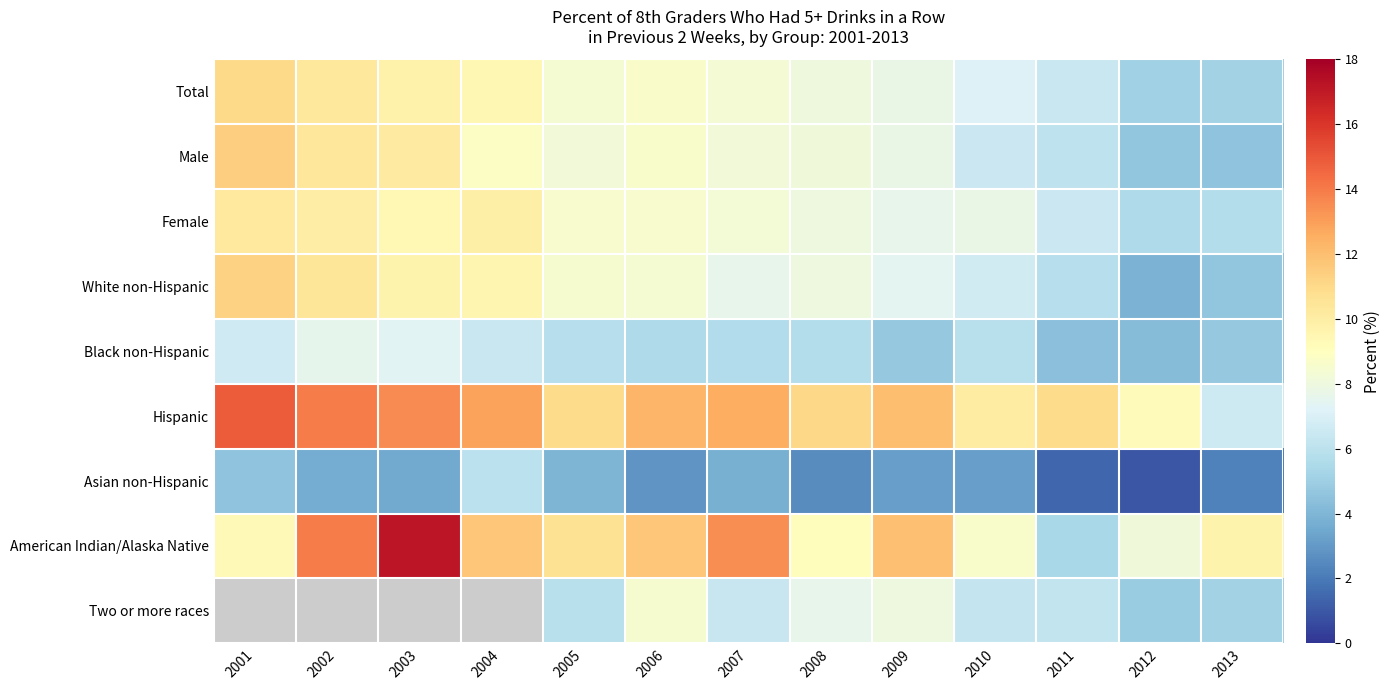

Between 2013 and 2001, which is larger?

2001